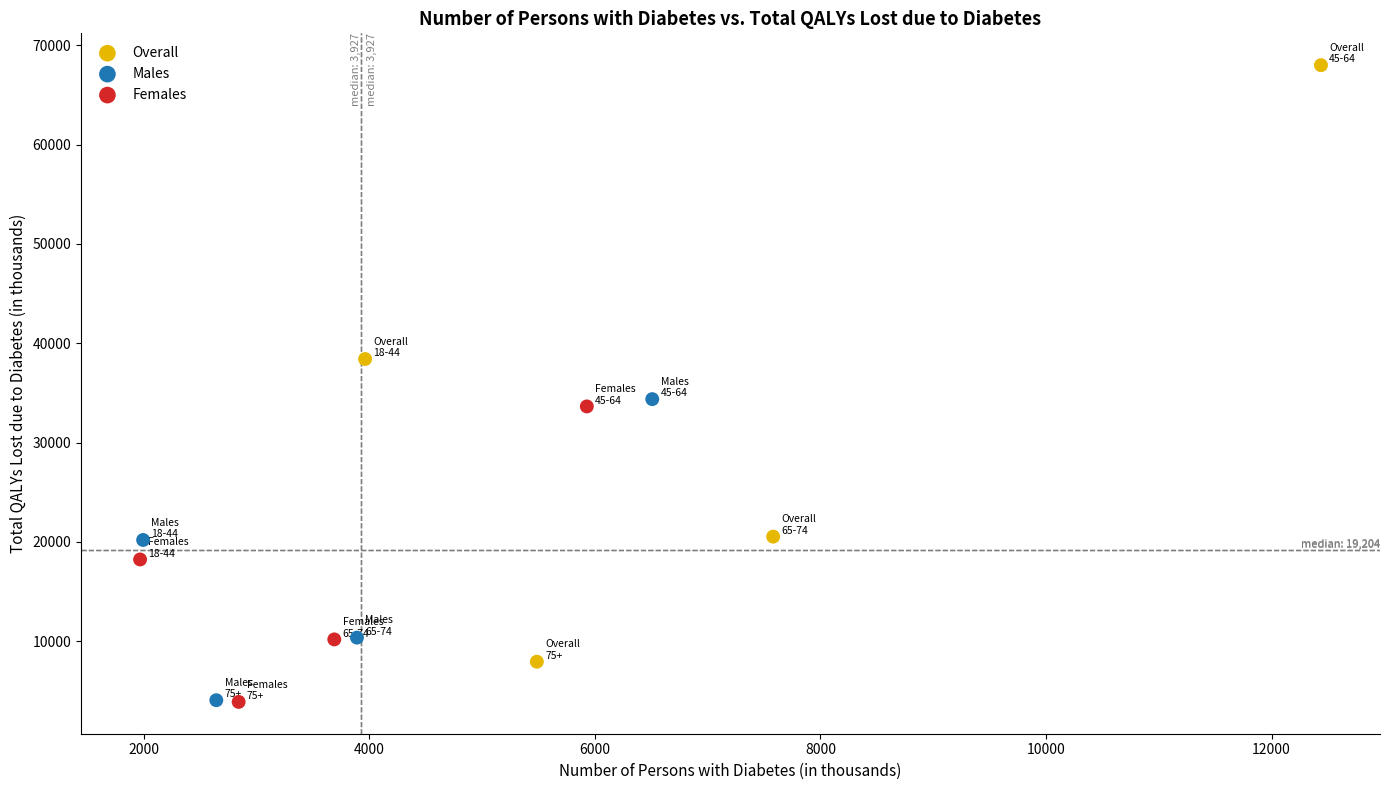

Which series reaches the maximum Y coordinate?

Overall